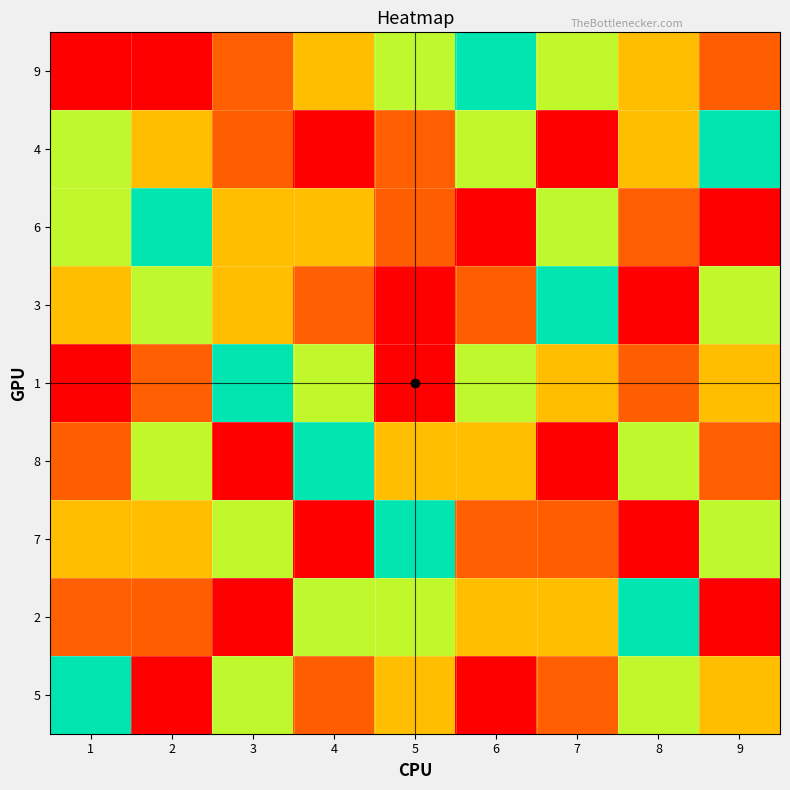

Which category has the lowest value across all series?

2